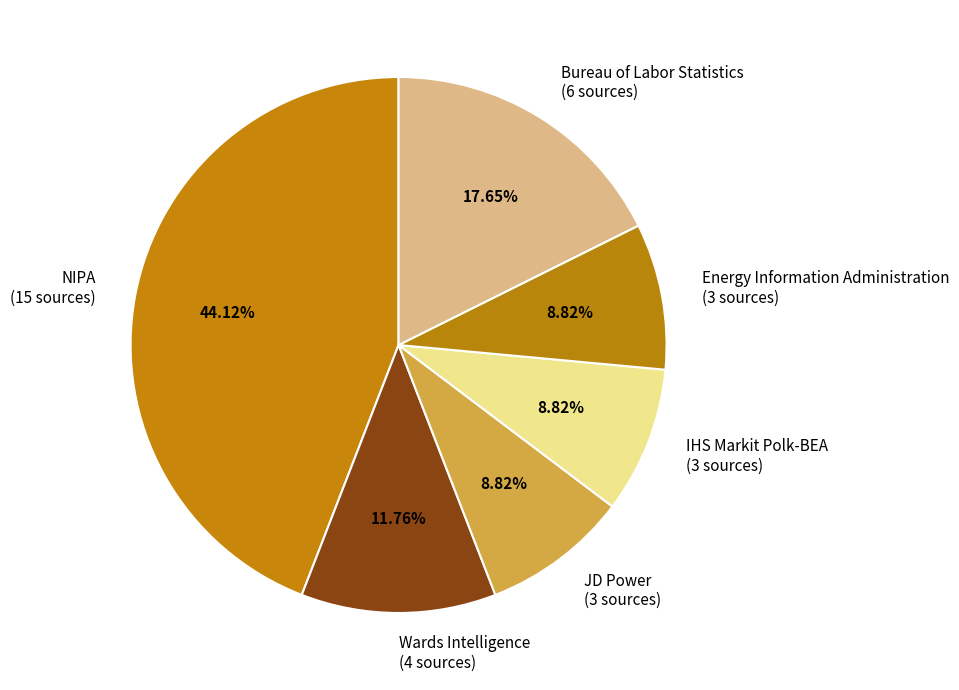

To the nearest percent, what is the difference between the largest and smallest slice percentages?

35%